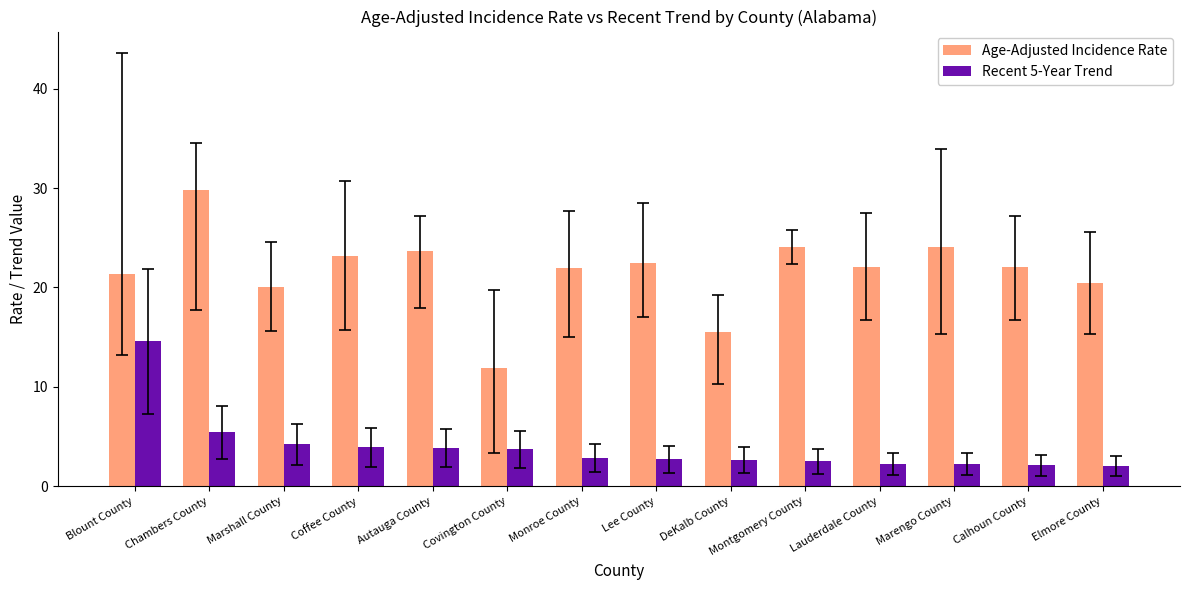

At which label is Age-Adjusted Incidence Rate closest to 20?

Marshall County